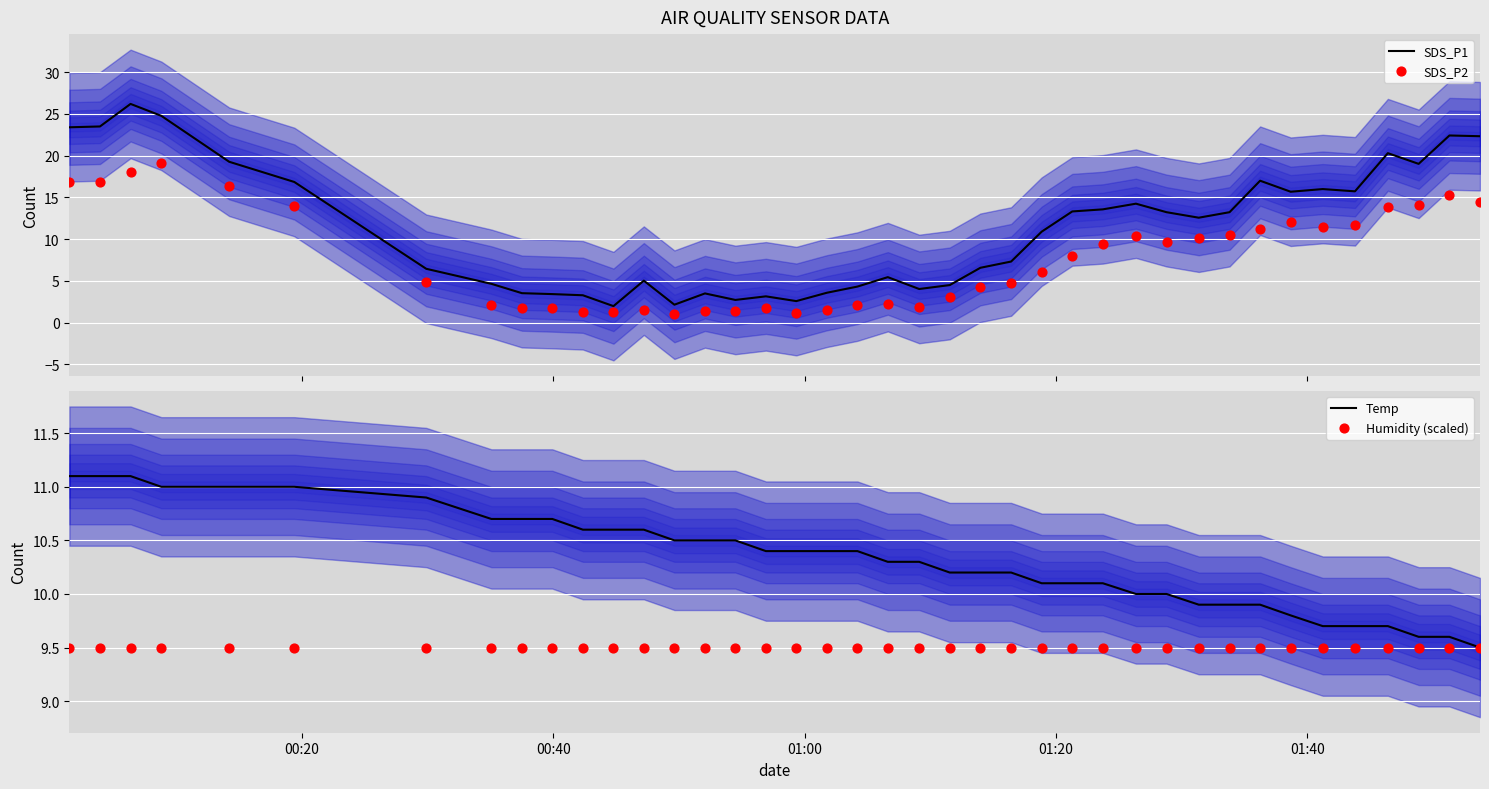

Which series contains the lowest Y value?

SDS_P2